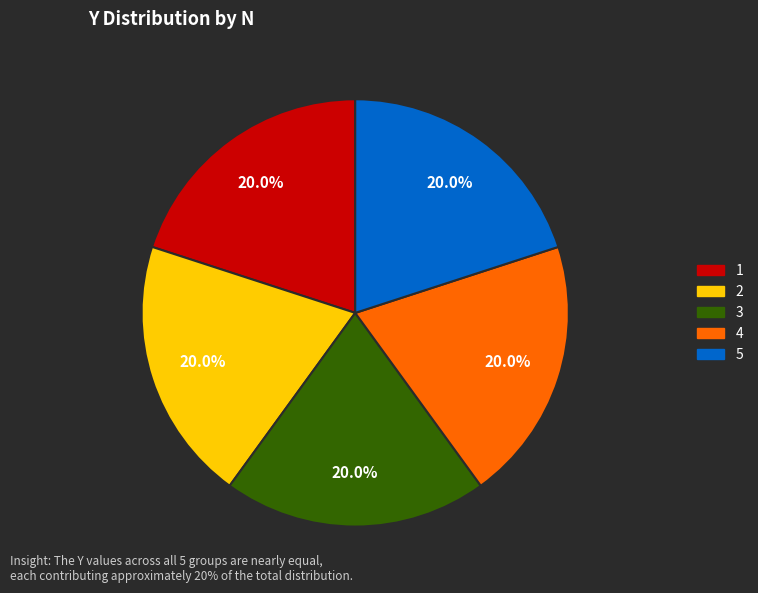

Combined, do 3 and 5 account for over 50%?

No